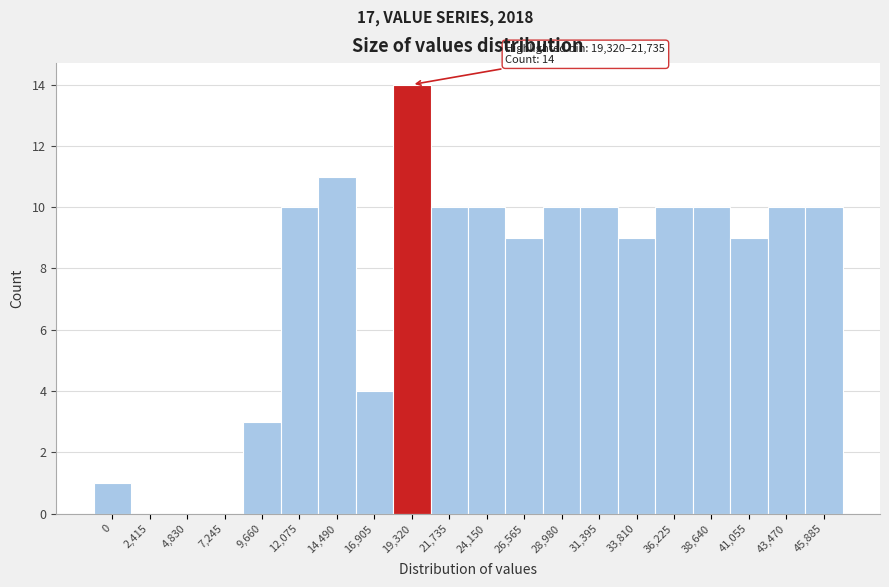

Reading right to left, list all the values displayed in this chart.

45,885=10	43,470=10	41,055=9	38,640=10	36,225=10	33,810=9	31,395=10	28,980=10	26,565=9	24,150=10	21,735=10	19,320=14	16,905=4	14,490=11	12,075=10	9,660=3	7,245=0	4,830=0	2,415=0	0=1